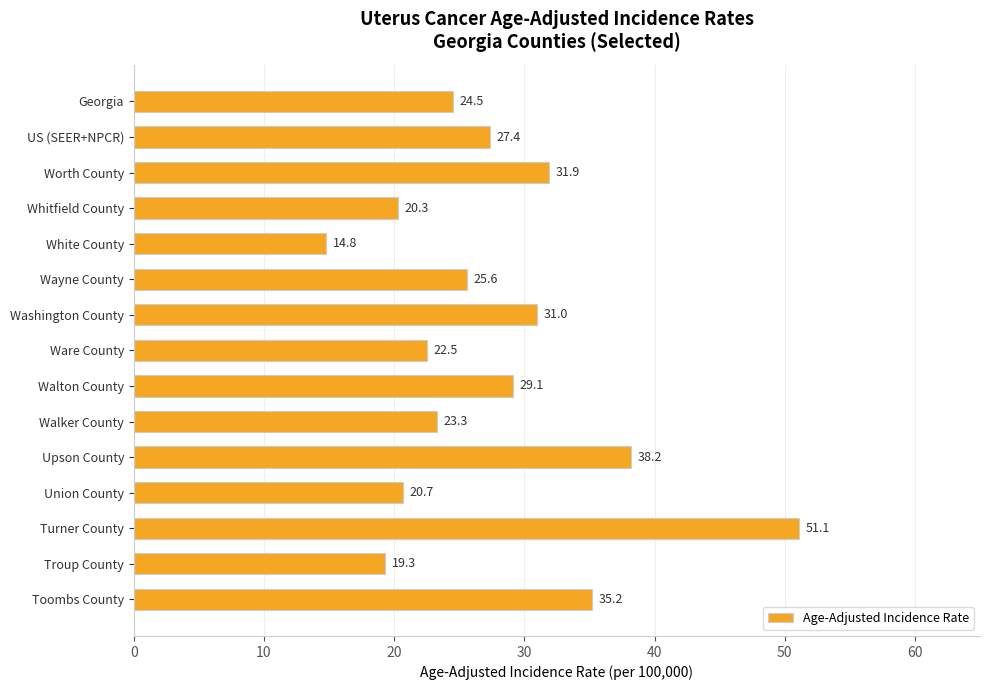

What position from the bottom is Georgia?

15